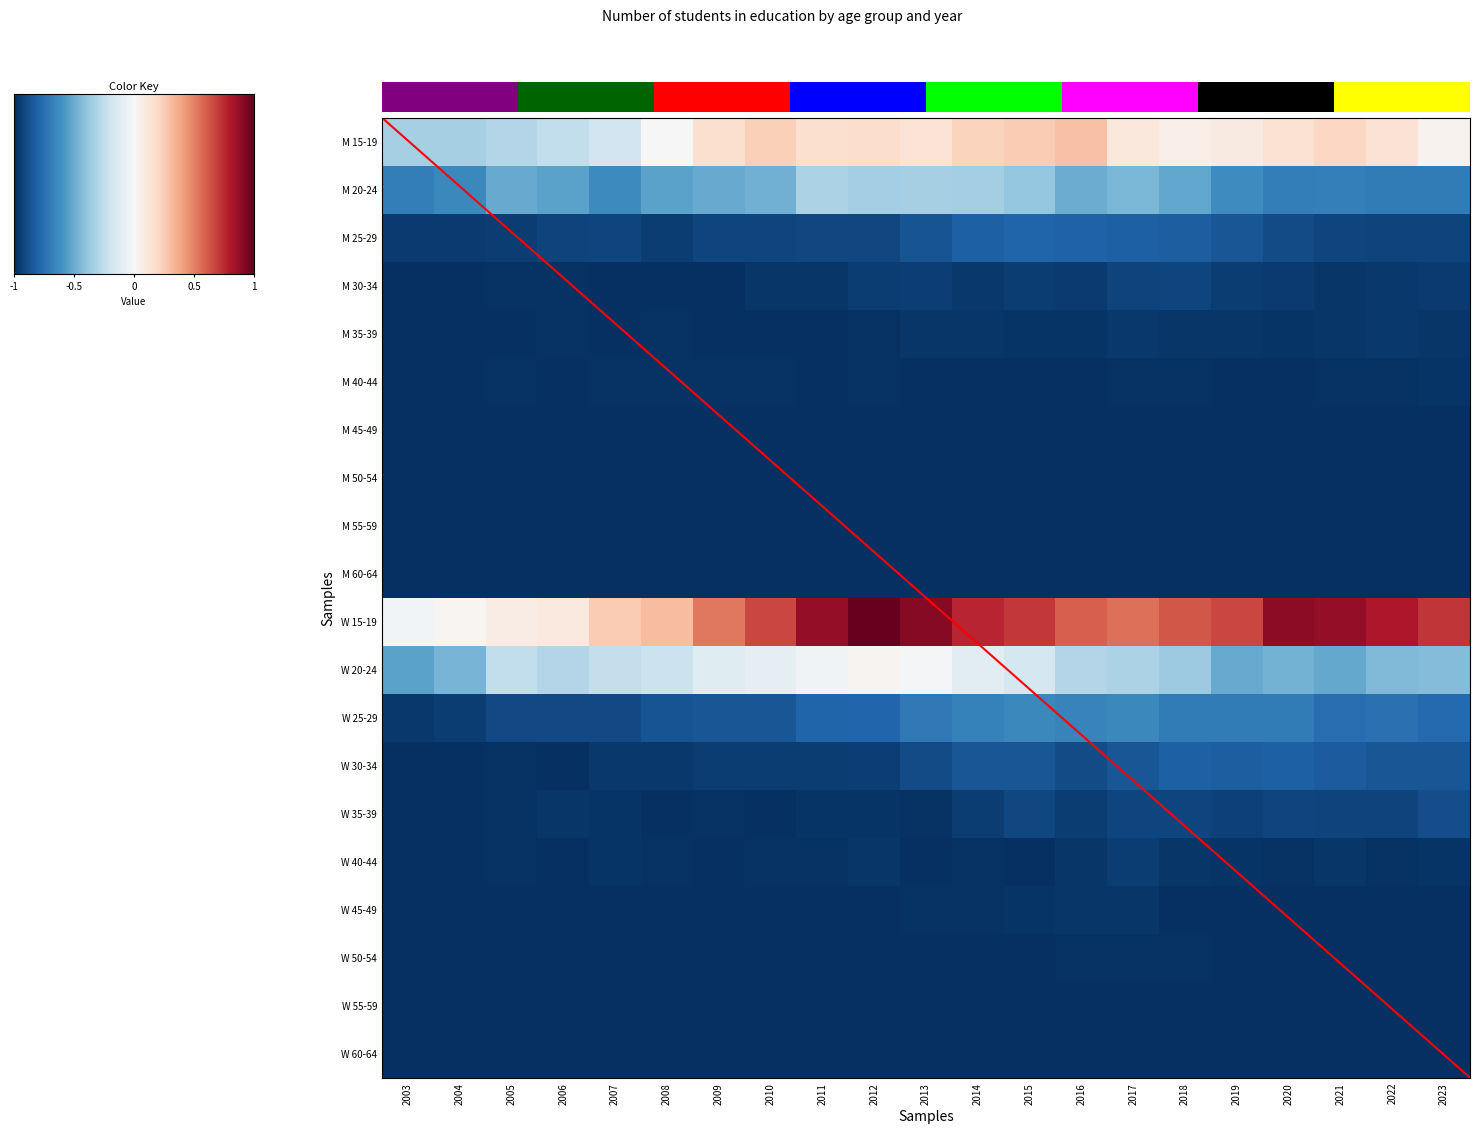

At how many categories does at least one series exceed 0?

20